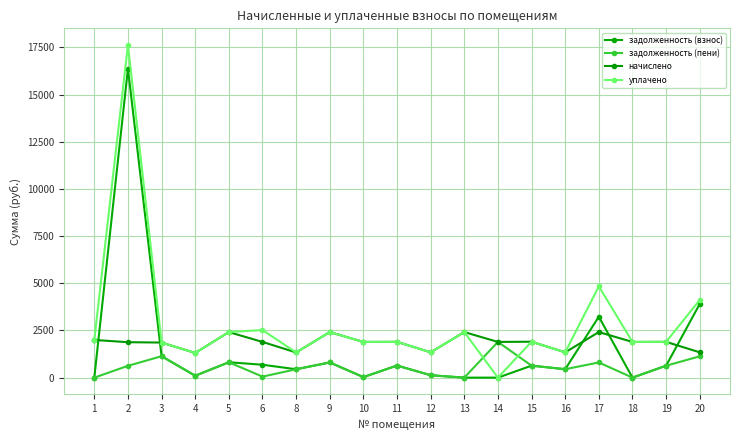

At how many categories does at least one series exceed 9983?

1